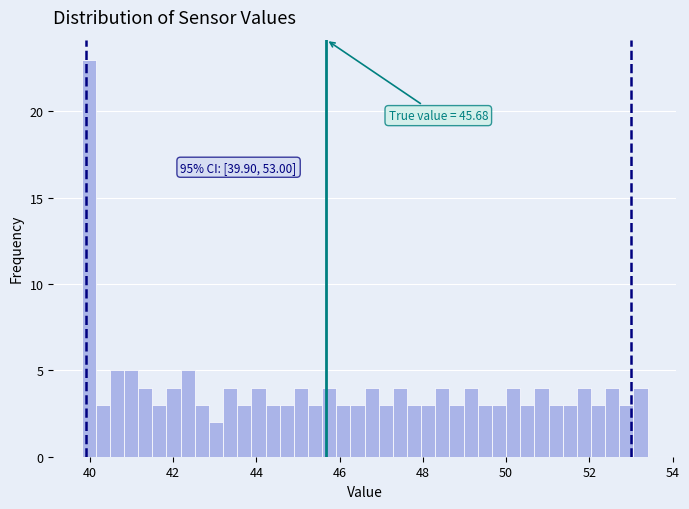

Around what value on the x-axis is the tallest bar? Give the approximate position of its centre, as read against the axis.

40.0